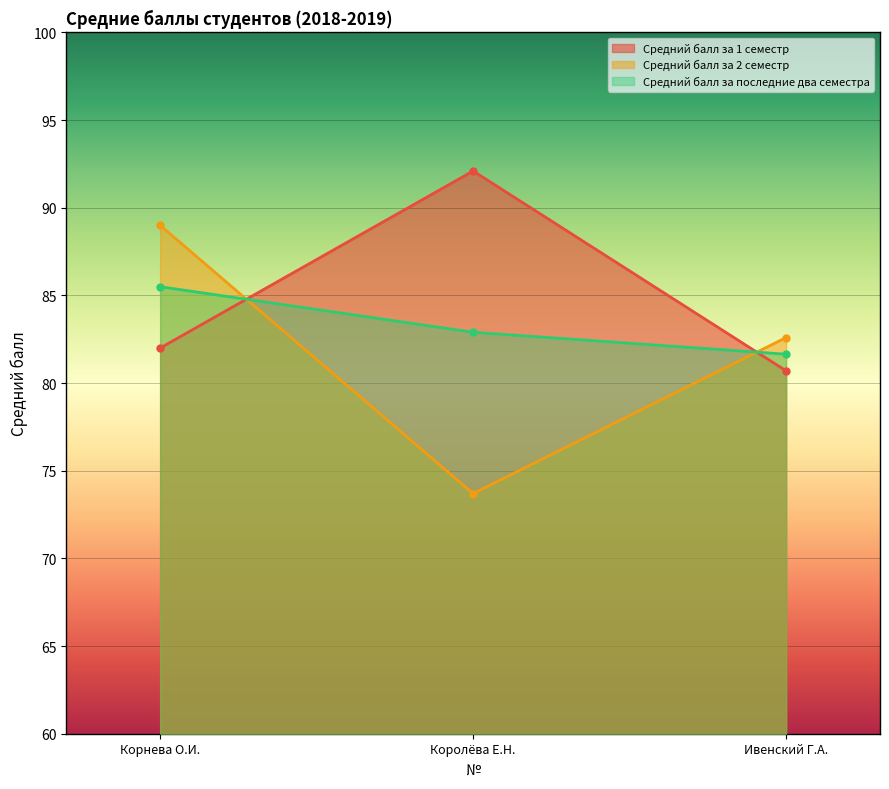

What is the sum of the Средний балл за 2 семестр values at Королёва Е.Н. and Ивенский Г.А.?

156.3